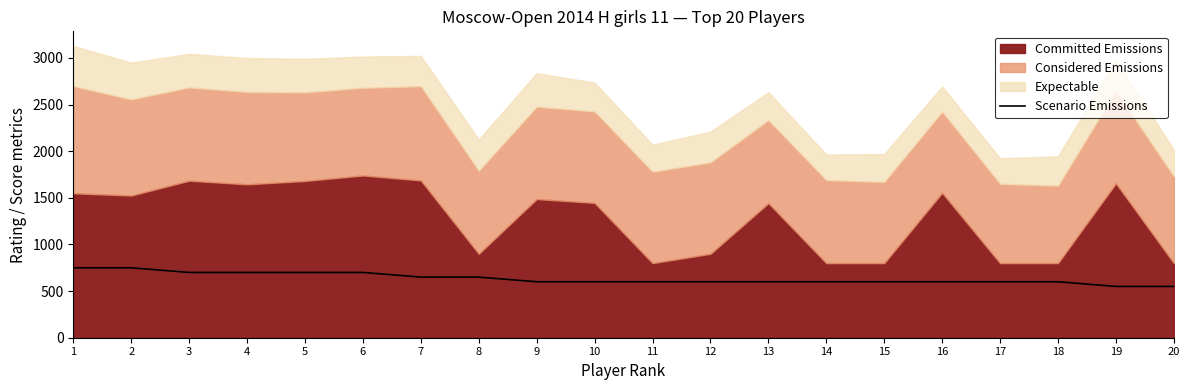

Does the chart have visible grid lines?

No